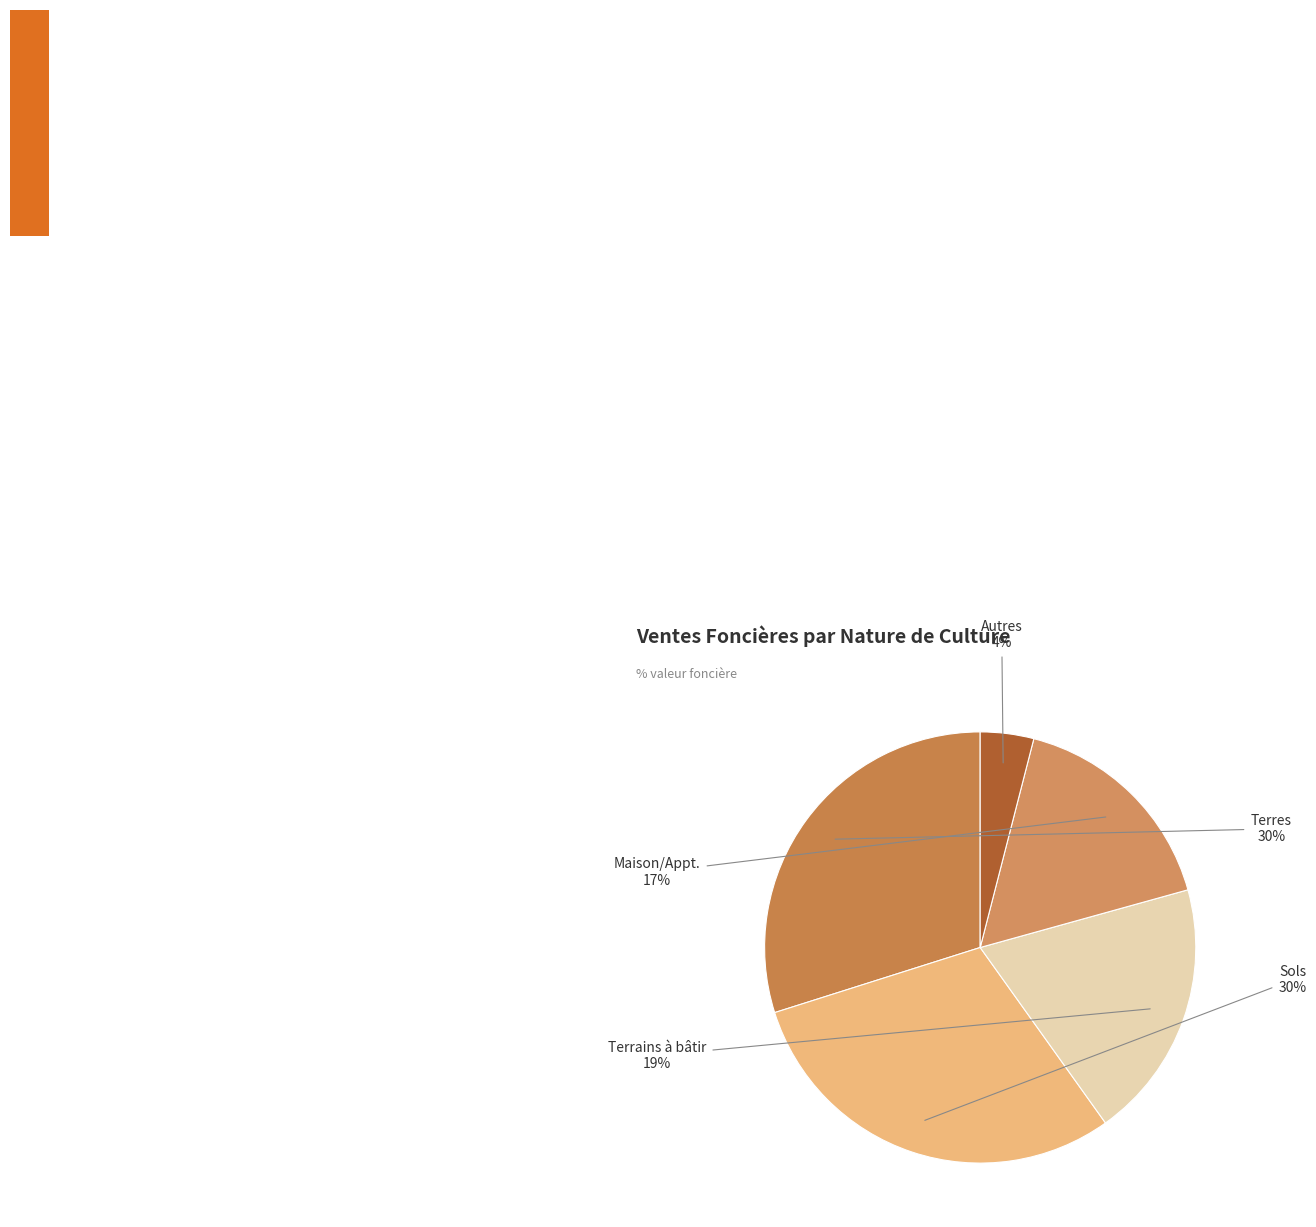

Which slice is the smallest?

Autres